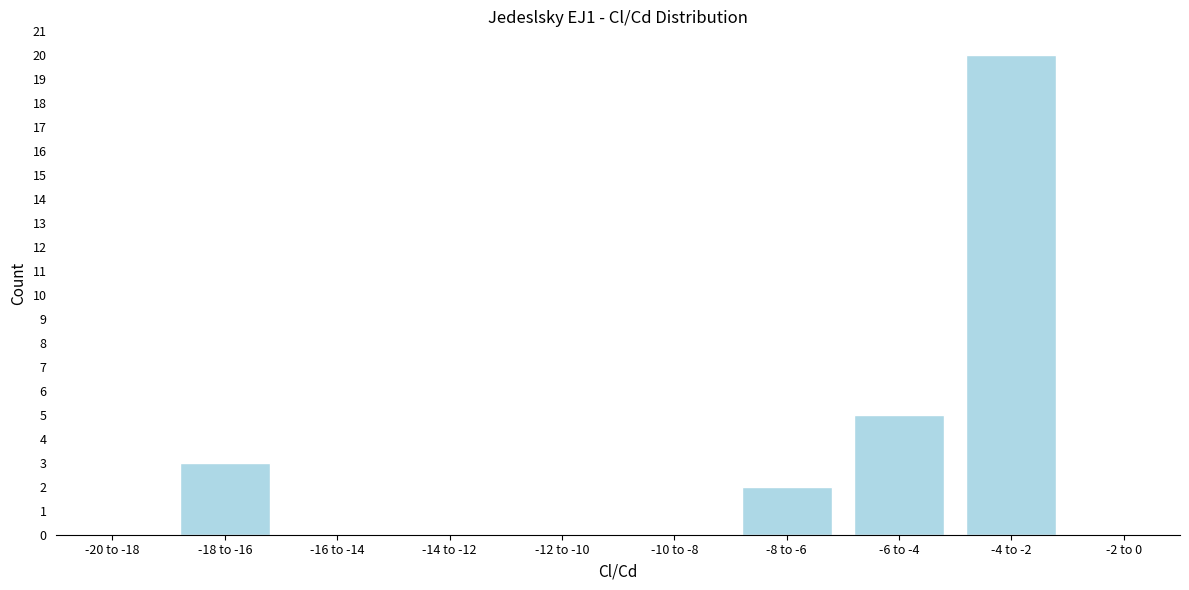

Reading left to right, extract all data points from this chart.

-20 to -18=0	-18 to -16=3	-16 to -14=0	-14 to -12=0	-12 to -10=0	-10 to -8=0	-8 to -6=2	-6 to -4=5	-4 to -2=20	-2 to 0=0